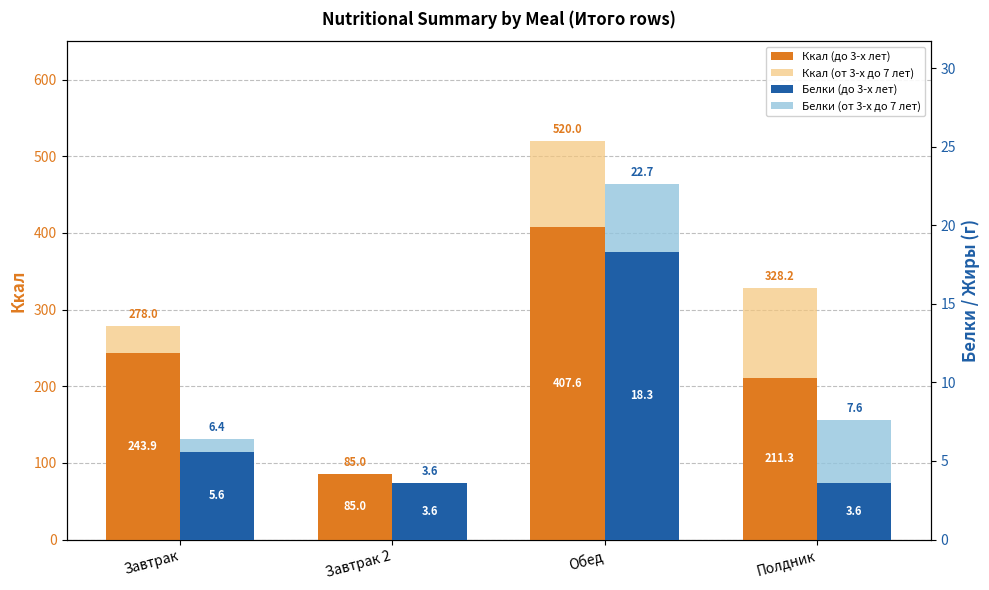

What is the difference between the Ккал (от 3-х до 7 лет) values at Полдник and Завтрак 2?

243.2